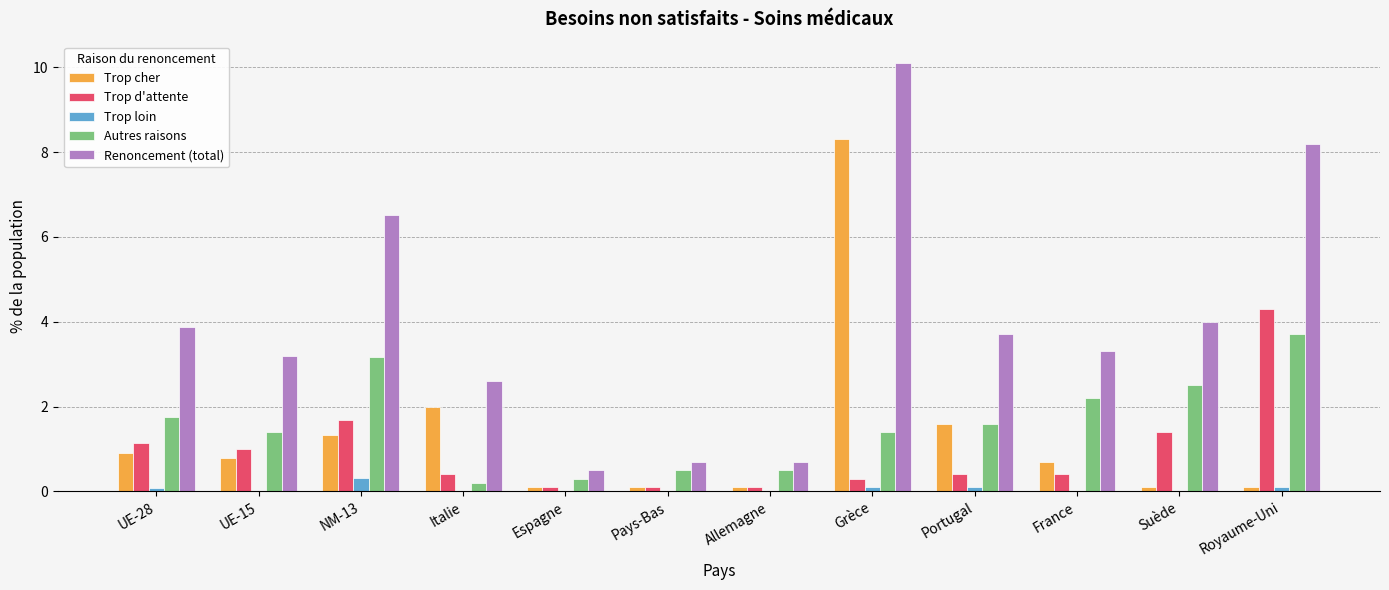

What are all the series names shown in the legend?

Trop cher, Trop d'attente, Trop loin, Autres raisons, Renoncement (total)